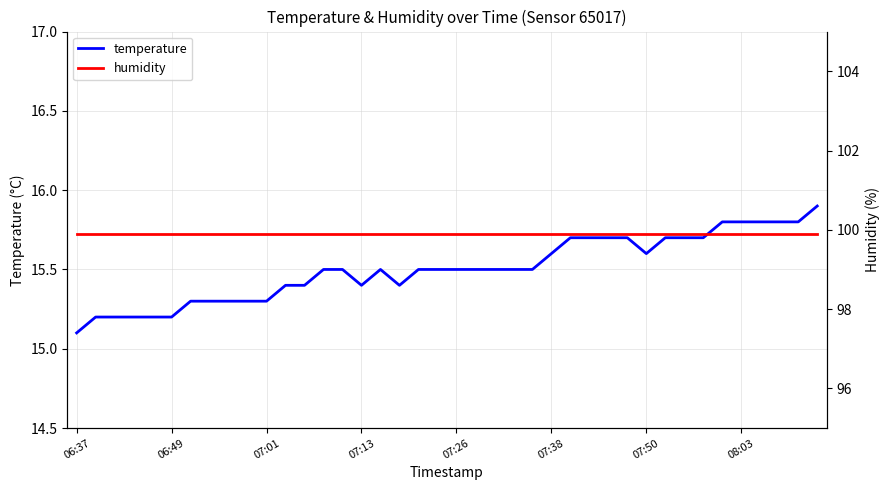

The value of humidity at 06:37 is 36.8. True or false?

False